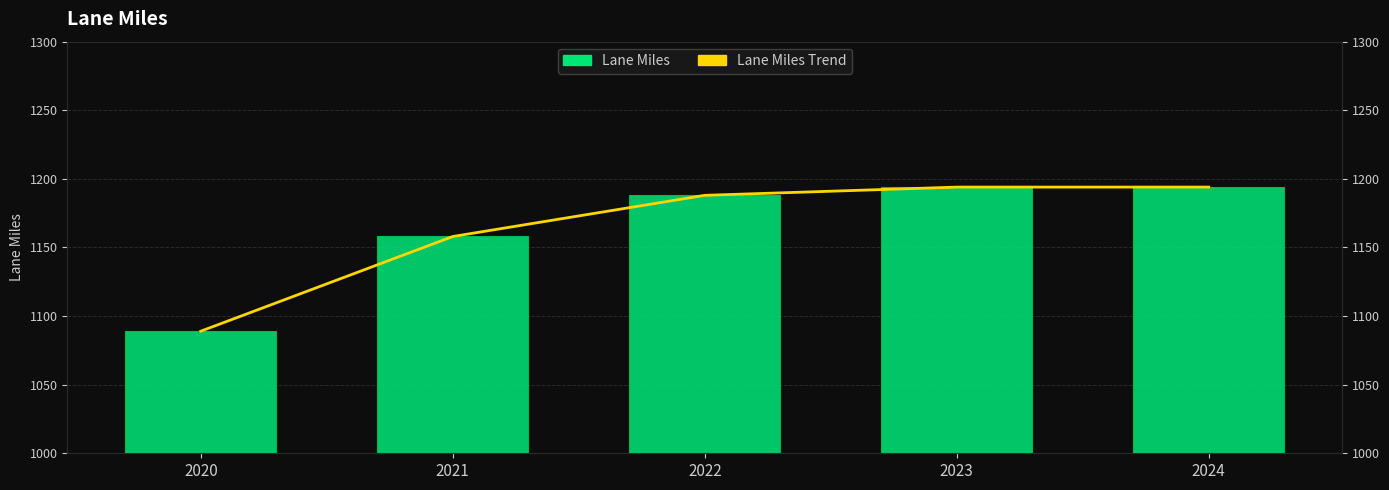

Count the number of categories in the chart.

5